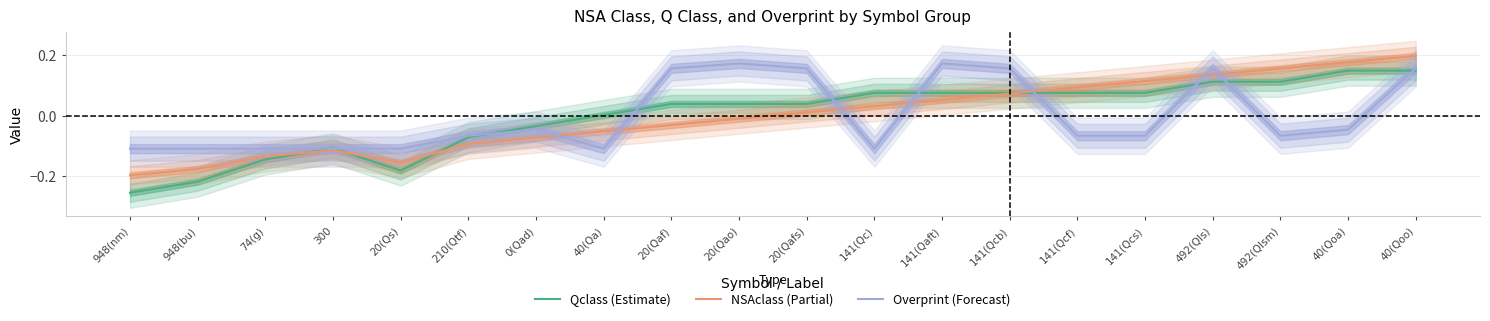

What is the maximum value for Overprint (Forecast)?

0.2